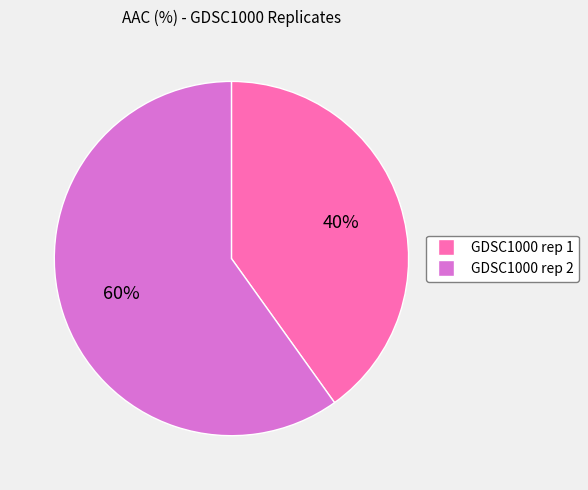

Which has a higher value, GDSC1000 rep 2 or GDSC1000 rep 1?

GDSC1000 rep 2